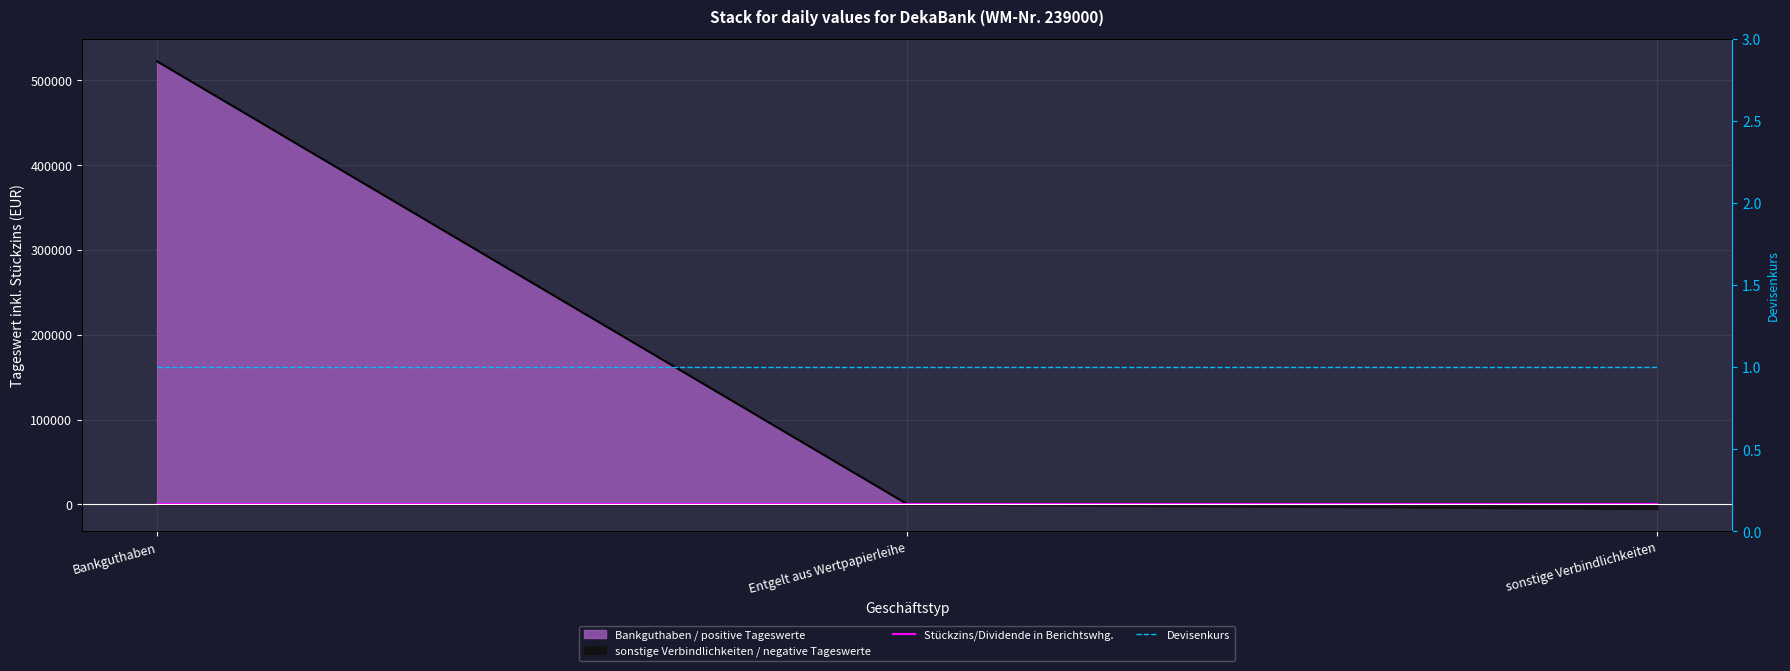

How many lines are shown in the chart?

2